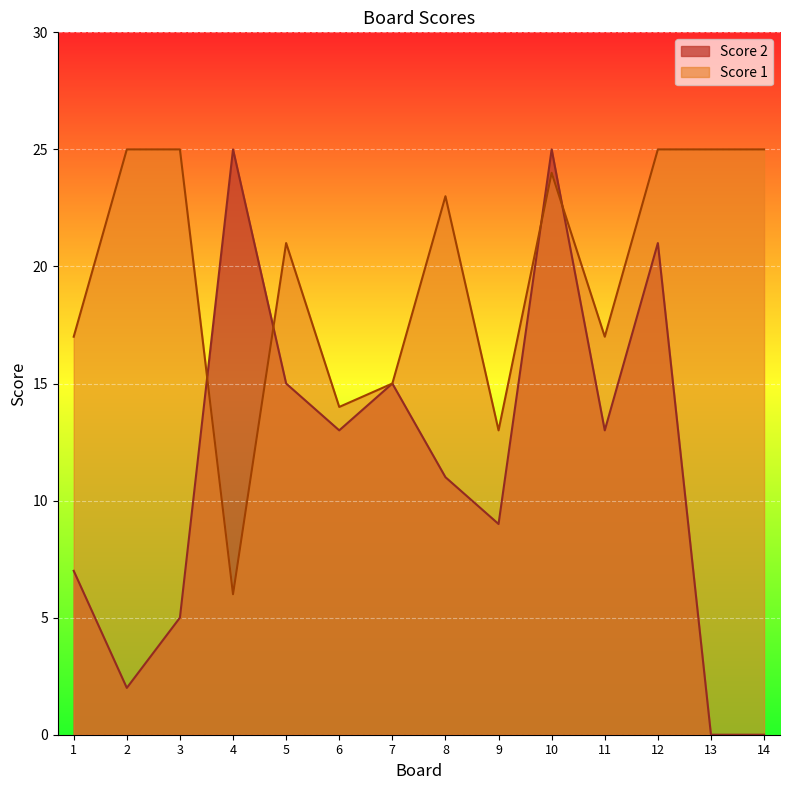

Which series has the widest spread of values?

Score 2